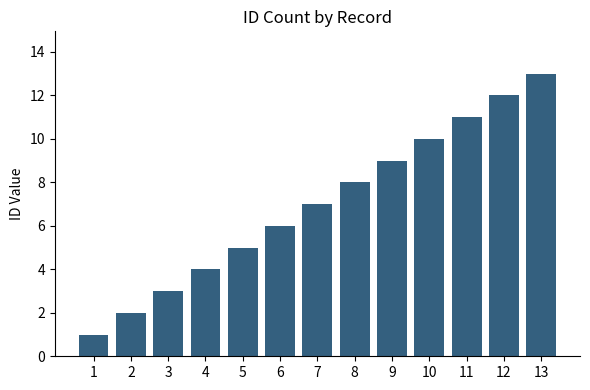

Is it true that the value at 10 is 4?

False